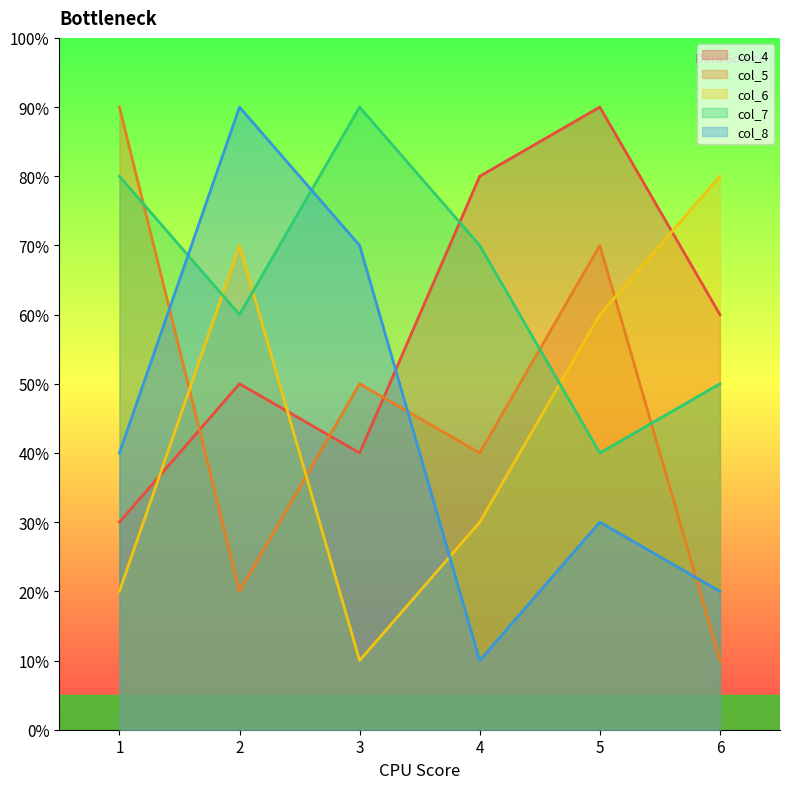

How many values in the col_5 series exceed 5?

2